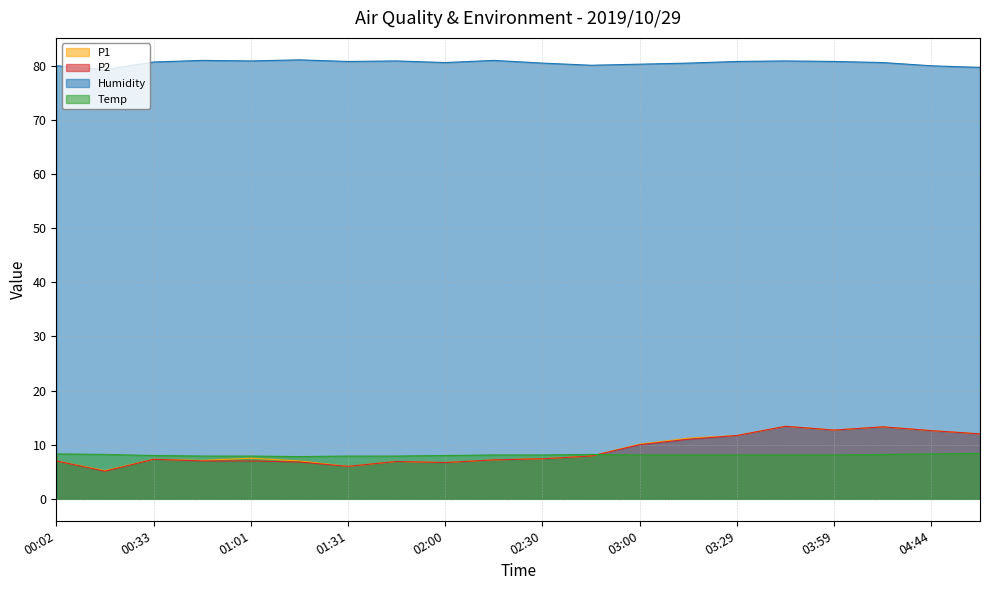

What is the lowest value of the Humidity series?

79.3